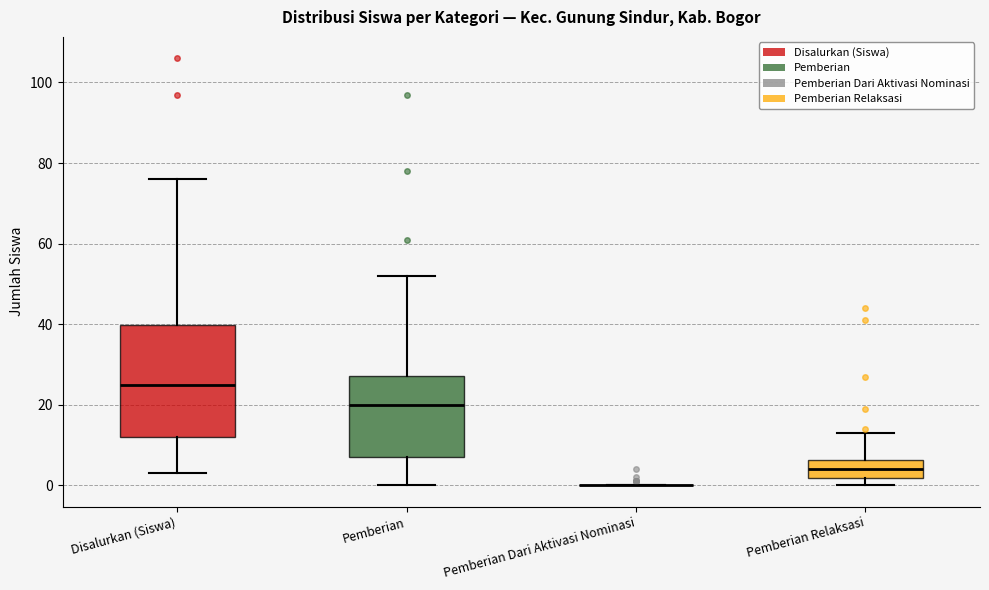

Reading left to right, read every box against the y-axis: the position of its median line, the range the box covers, and the ends of its whiskers. The values are not printed on the chart, so give them approximately, as read against the axis.

Disalurkan (Siswa): median 26, box 12 to 40, whiskers 4 to 76
Pemberian: median 20, box 8 to 28, whiskers 0 to 52
Pemberian Dari Aktivasi Nominasi: box collapsed to a line at 0, whiskers 0 to 0
Pemberian Relaksasi: median 4, box 2 to 6, whiskers 0 to 14